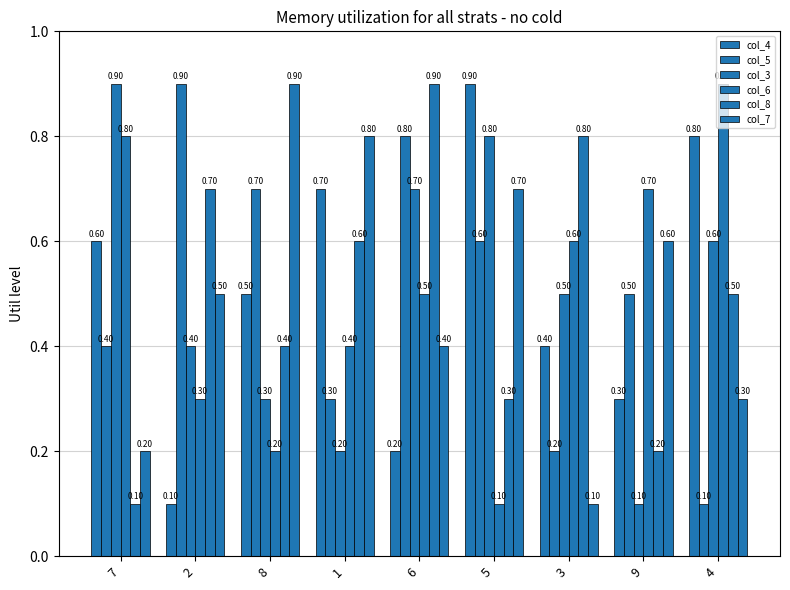

True or false: col_7 has a value of 0.5 at 2.

True